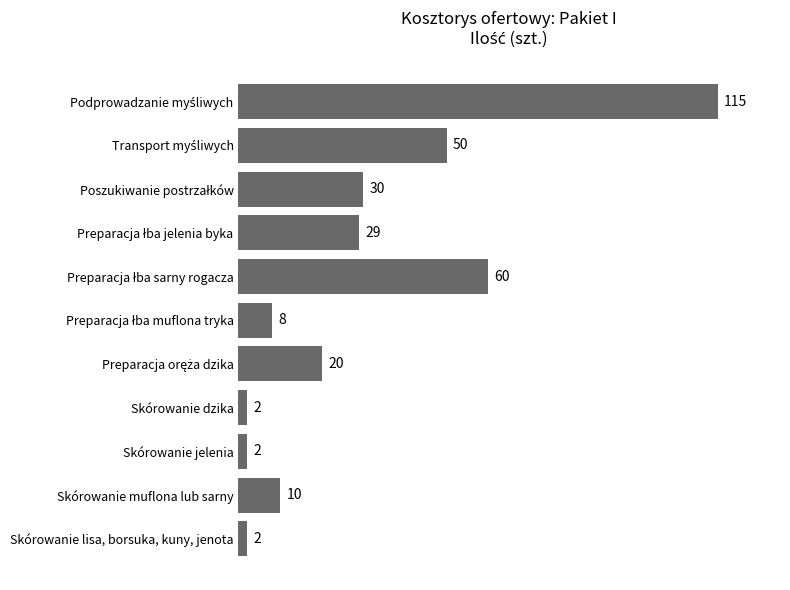

The value at Skórowanie dzika is 2. True or false?

True